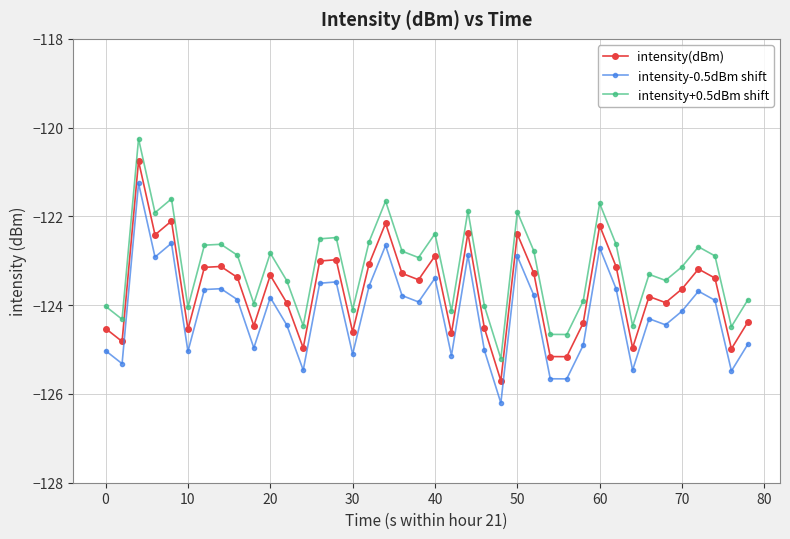

How many interior local peaks does the intensity+0.5dBm shift series have?

12